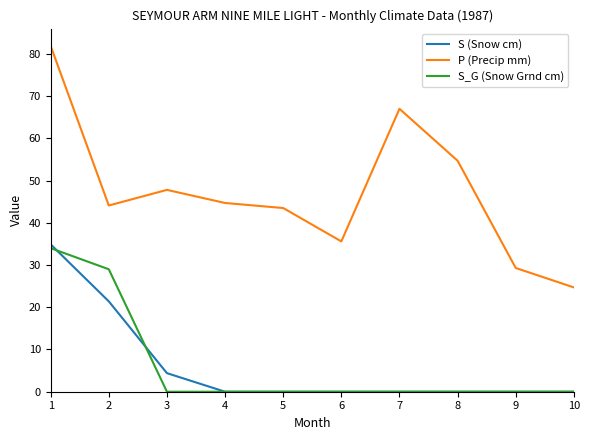

True or false: S (Snow cm) has a value of 16.9 at 9.

False